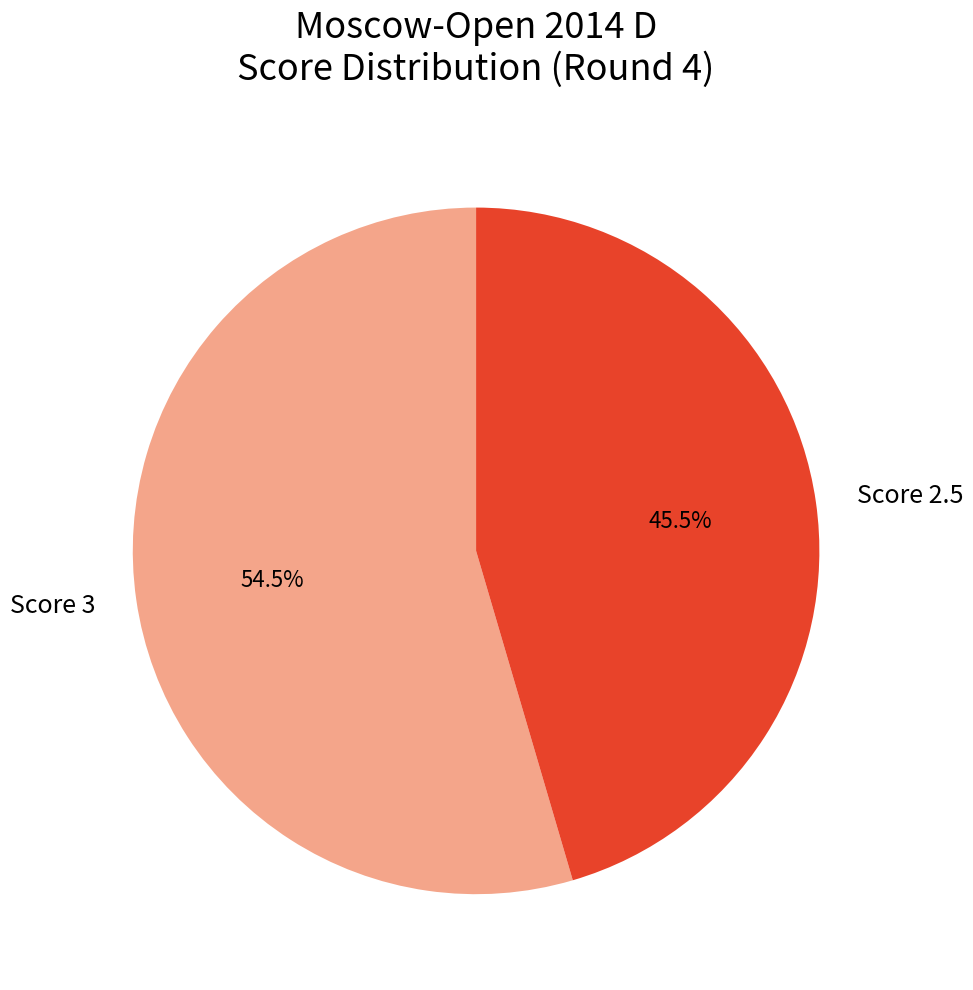

Is there any slice that represents more than half of the pie?

Yes